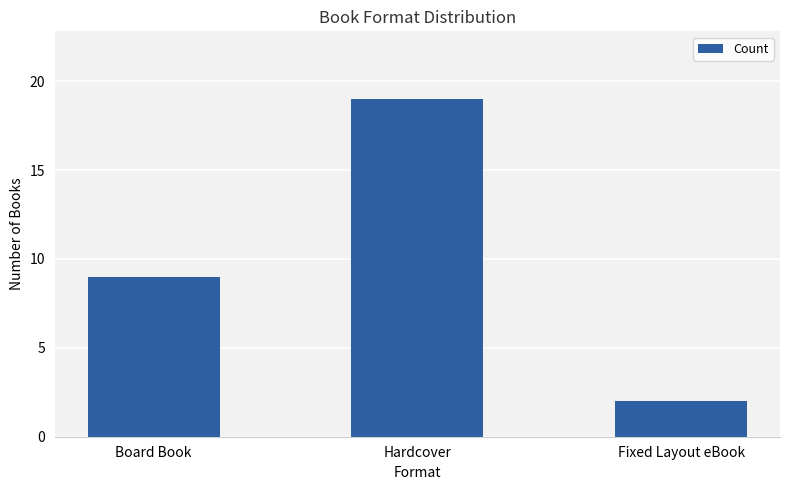

Between Fixed Layout eBook and Board Book, which is larger?

Board Book